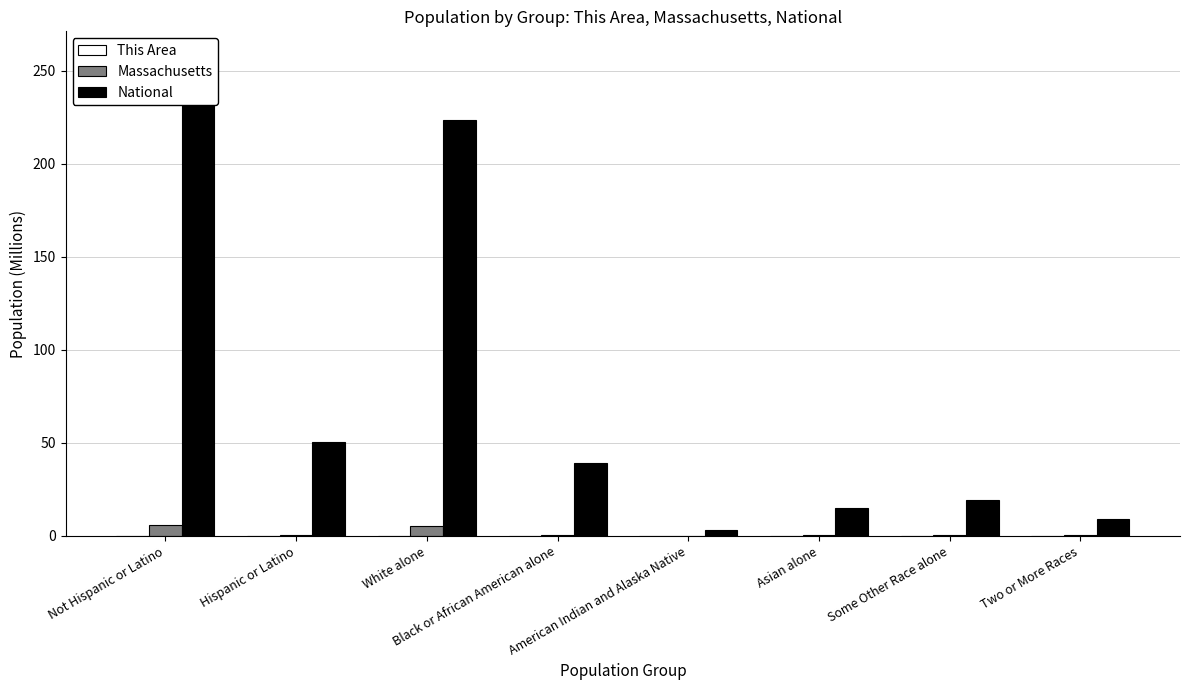

What position from the right is White alone?

6